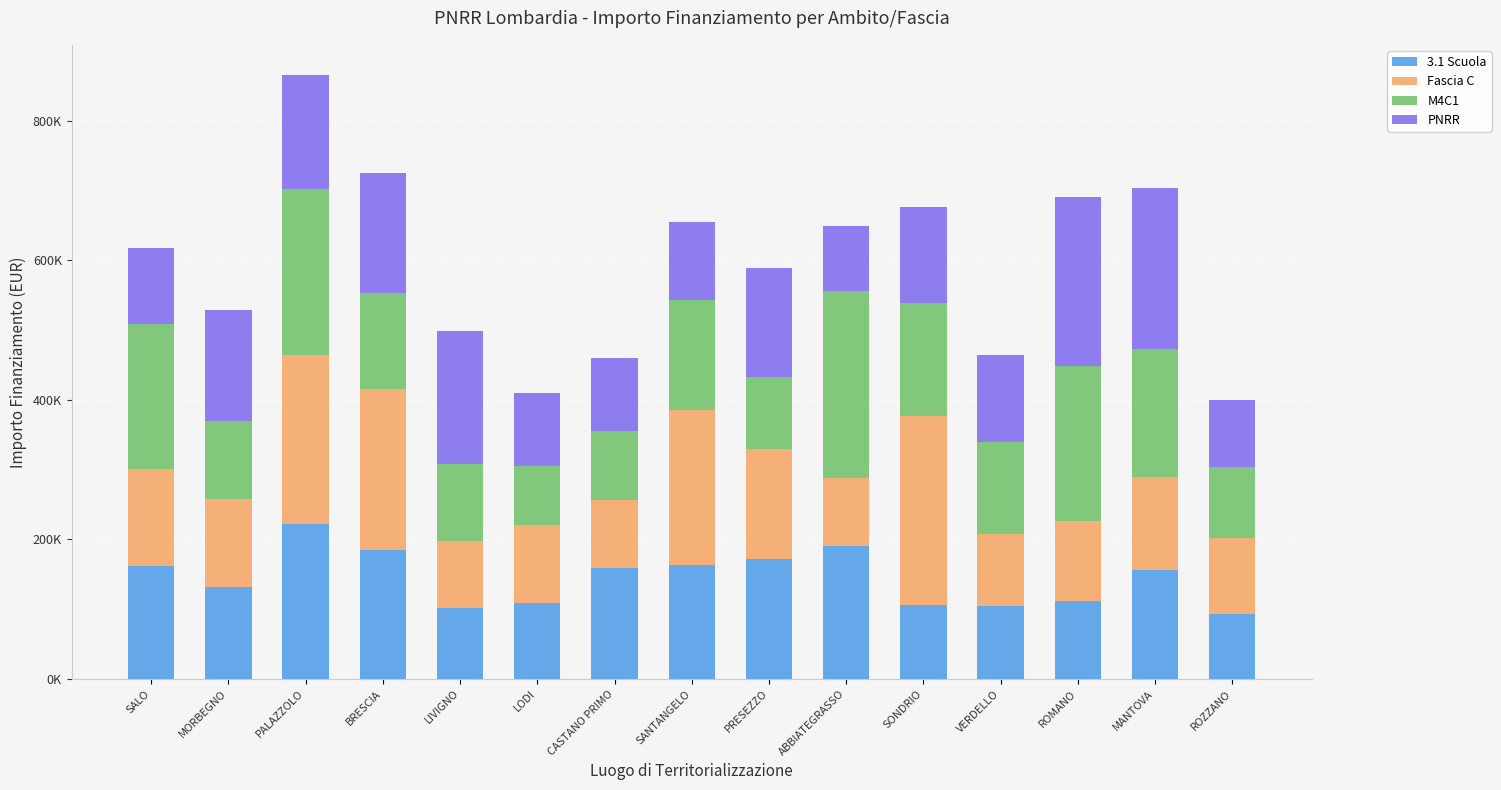

Does the chart contain stacked bars?

Yes